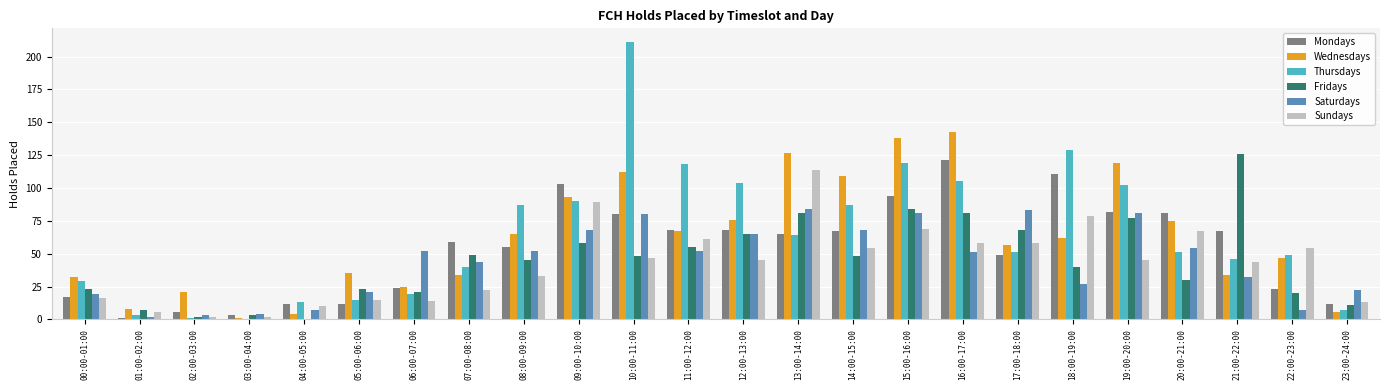

Which series has the largest total across all categories?

Thursdays